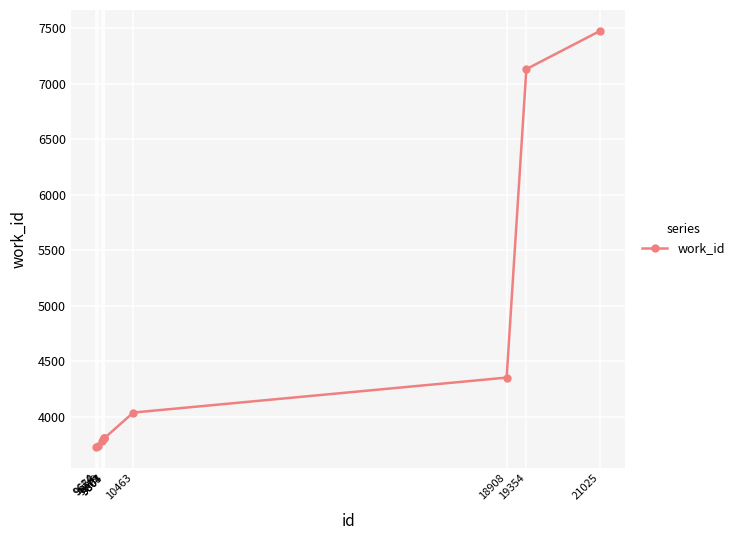

At which label is the value closest to 5601?

18908